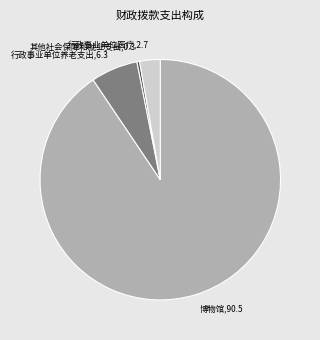

The 其他社会保障和就业支出 slice represents 9% of the pie. True or false?

False